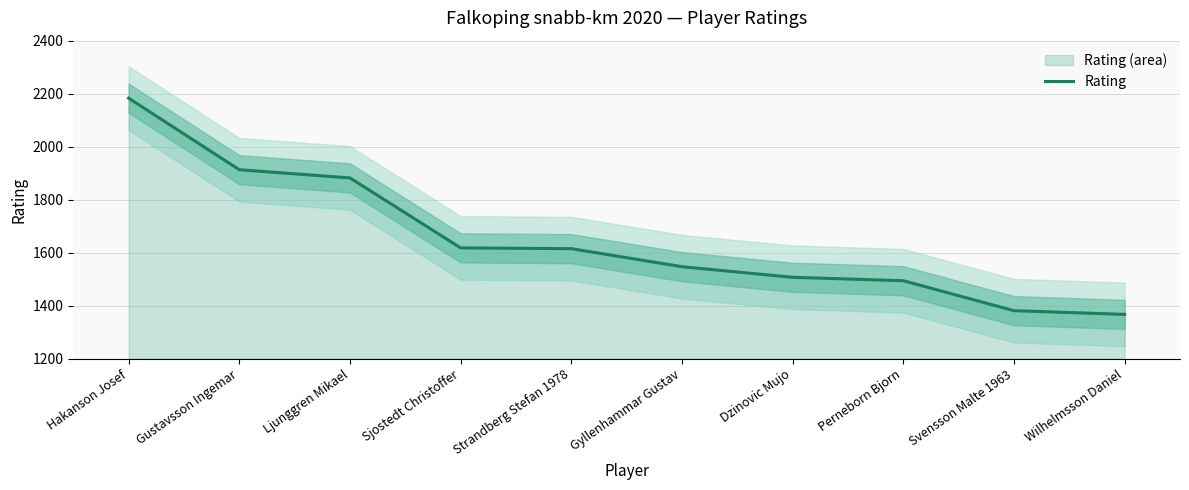

At which category does the chart reach its minimum across all series?

Wilhelmsson Daniel